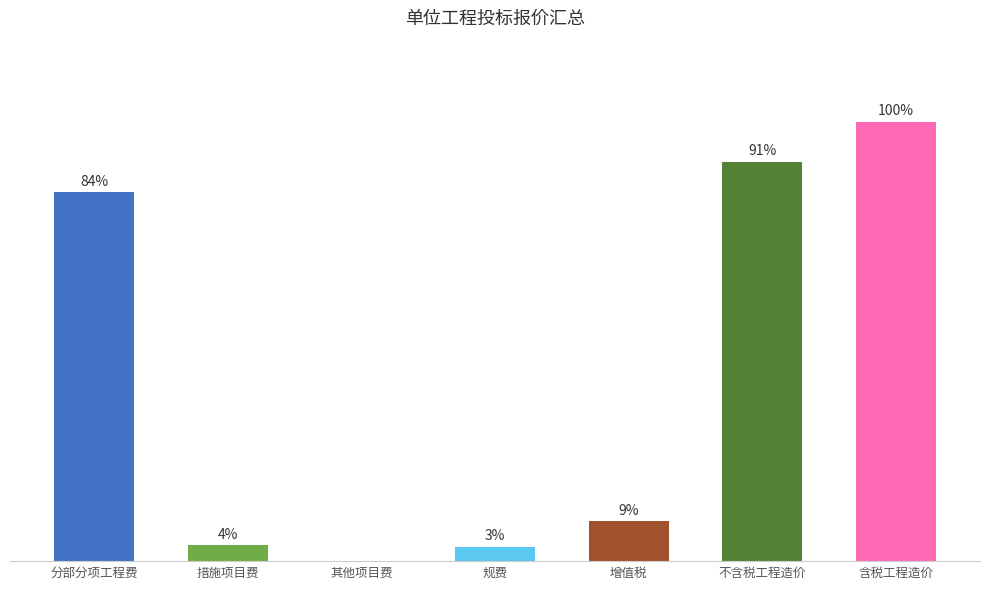

What is the average value?

3402.3